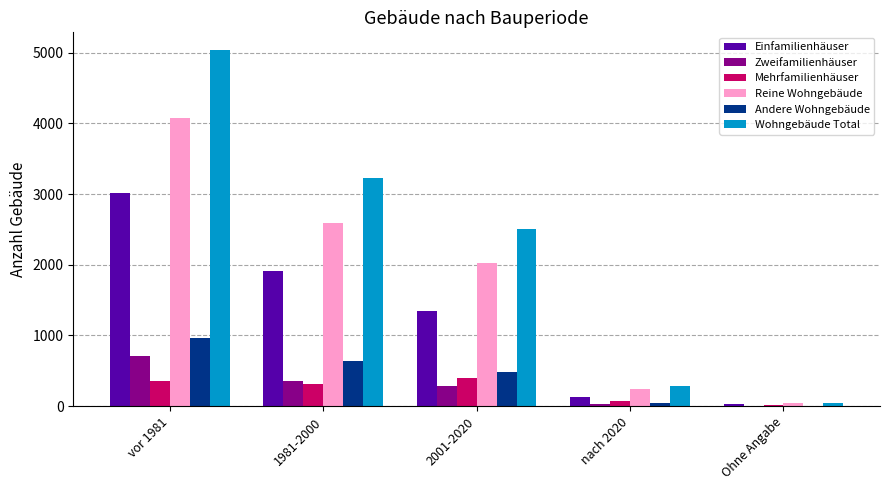

Reading left to right, what are all the values shown in this chart?

Einfamilienhäuser: 3014	1911	1348	135	28
Zweifamilienhäuser: 705	360	286	32	1
Mehrfamilienhäuser: 358	316	393	72	9
Reine Wohngebäude: 4077	2587	2027	239	38
Andere Wohngebäude: 961	639	479	43	4
Wohngebäude Total: 5038	3226	2506	282	42